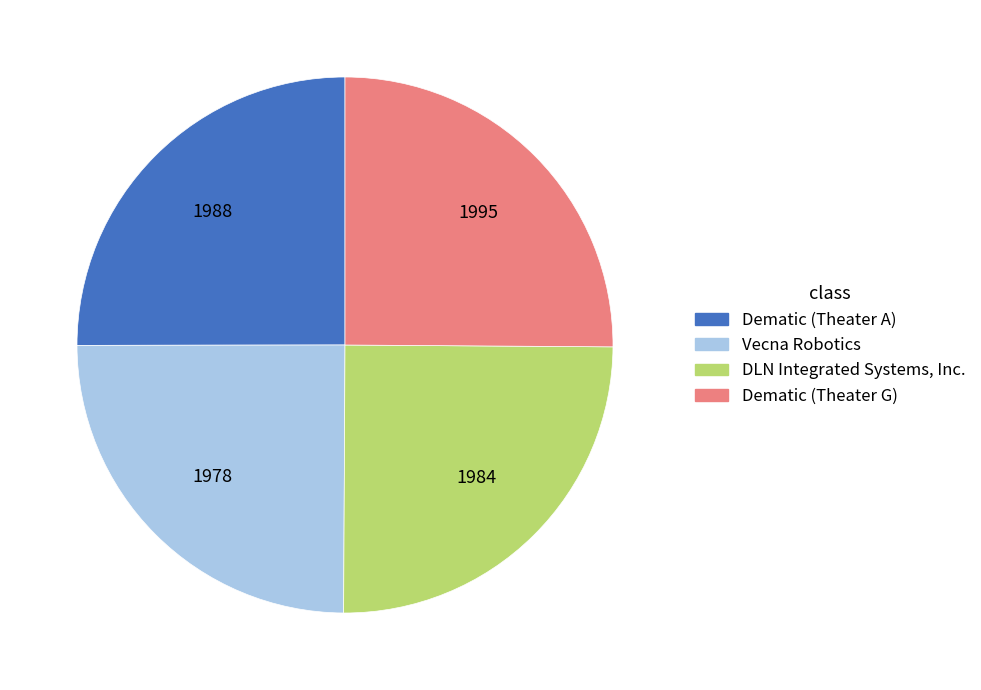

Is it true that DLN Integrated Systems, Inc. is 25% of the pie?

True